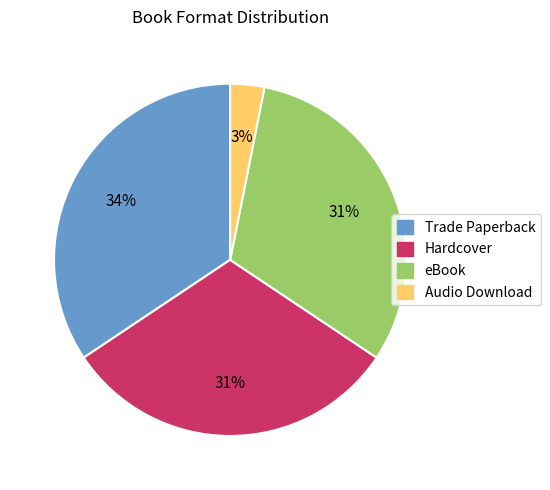

Which has a higher value, Audio Download or Trade Paperback?

Trade Paperback